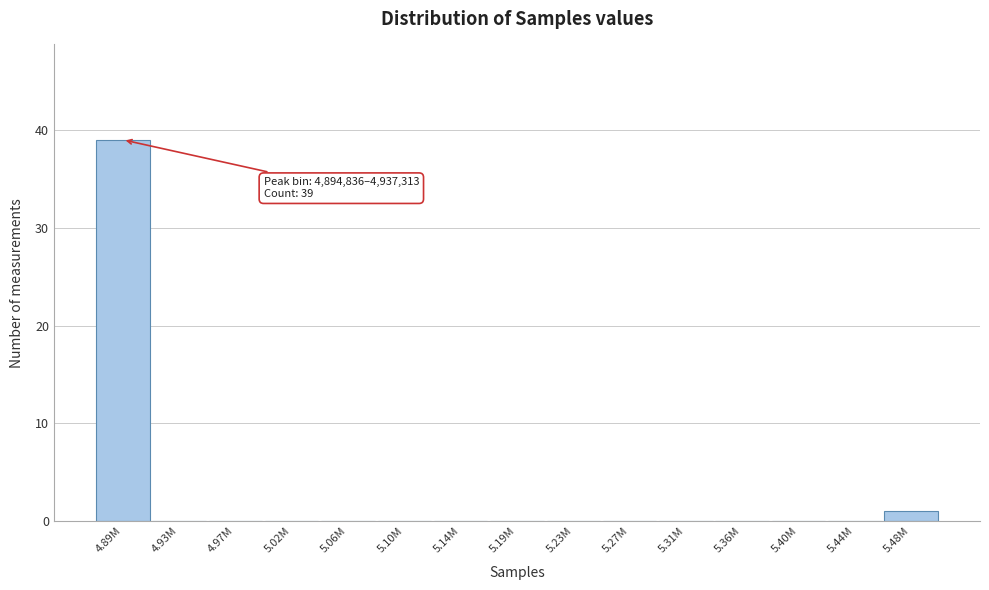

Reading left to right, list all the values displayed in this chart.

4.89M=39	4.93M=0	4.97M=0	5.02M=0	5.06M=0	5.10M=0	5.14M=0	5.19M=0	5.23M=0	5.27M=0	5.31M=0	5.36M=0	5.40M=0	5.44M=0	5.48M=1